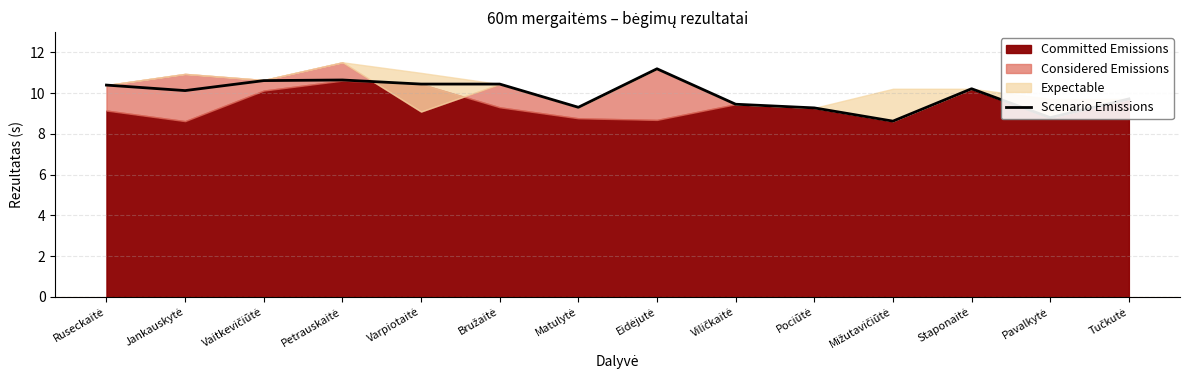

The value at Staponaitė is 10.2. True or false?

True